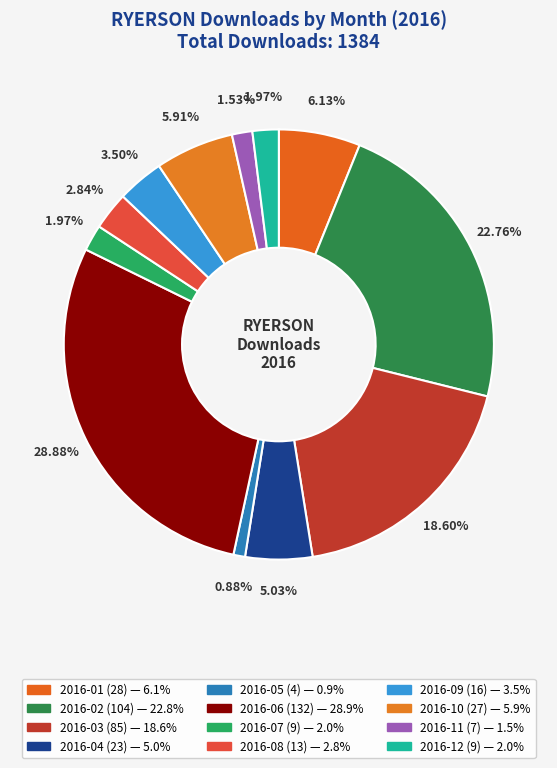

Between 2016-05 and 2016-01, which is larger?

2016-01